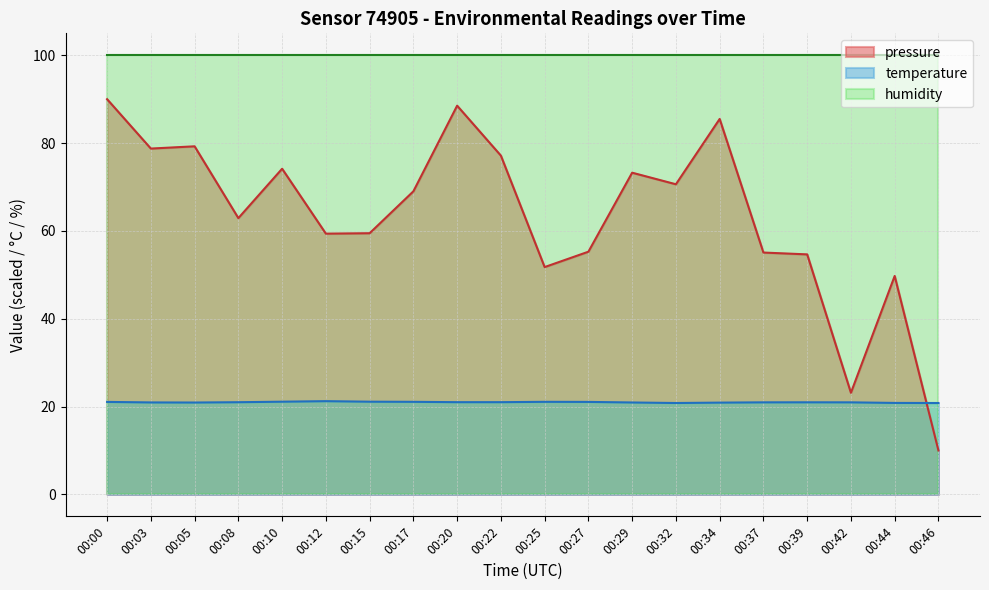

Read the pressure value at 00:42.

23.1